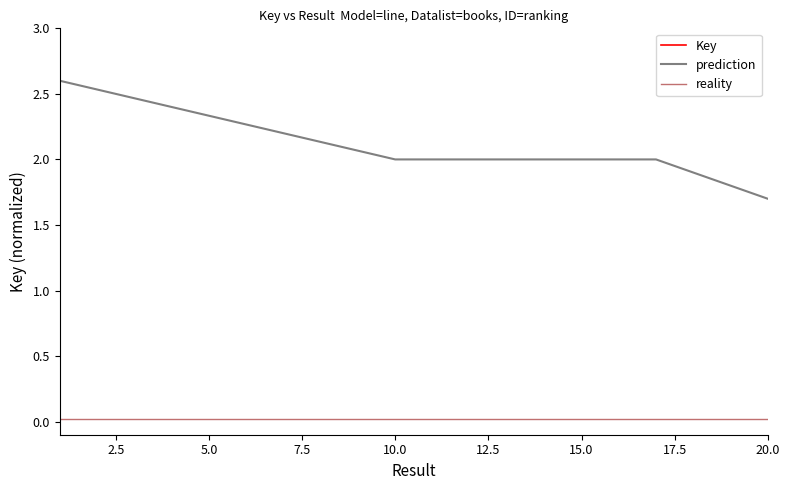

How many interior local valleys does the Key series have?

5